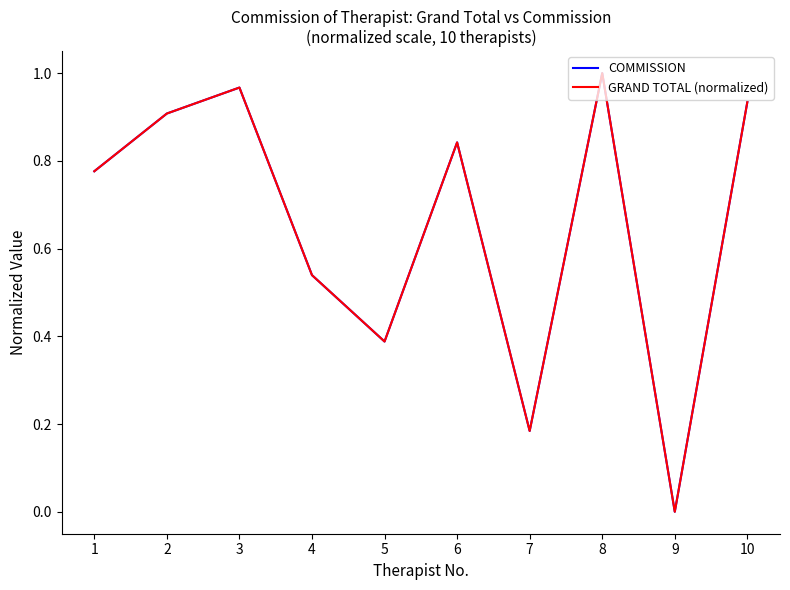

Does the chart have visible grid lines?

No